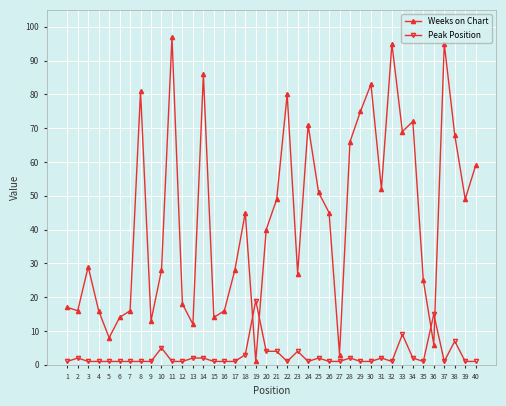

How many values in the Weeks on Chart series are below 45?

20